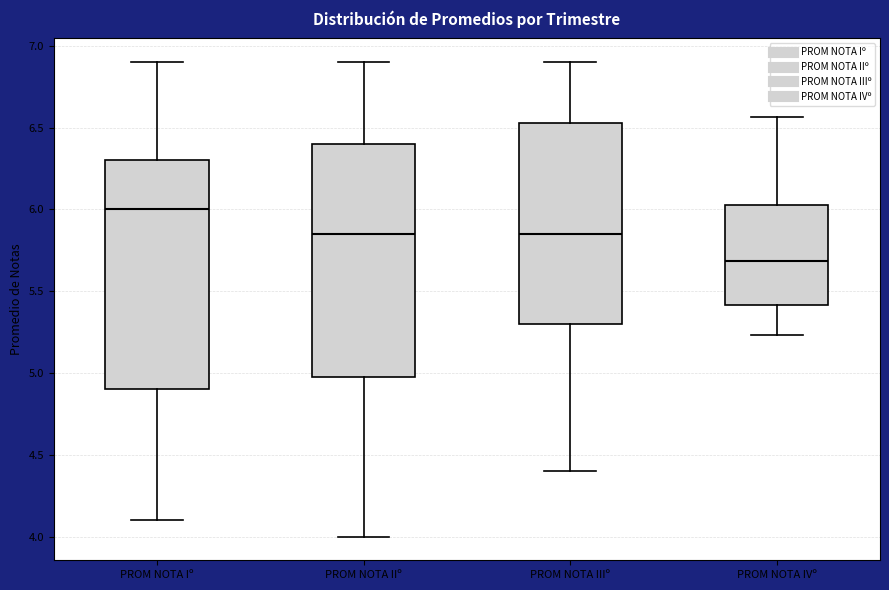

Which box has the highest median line?

PROM NOTA Iº